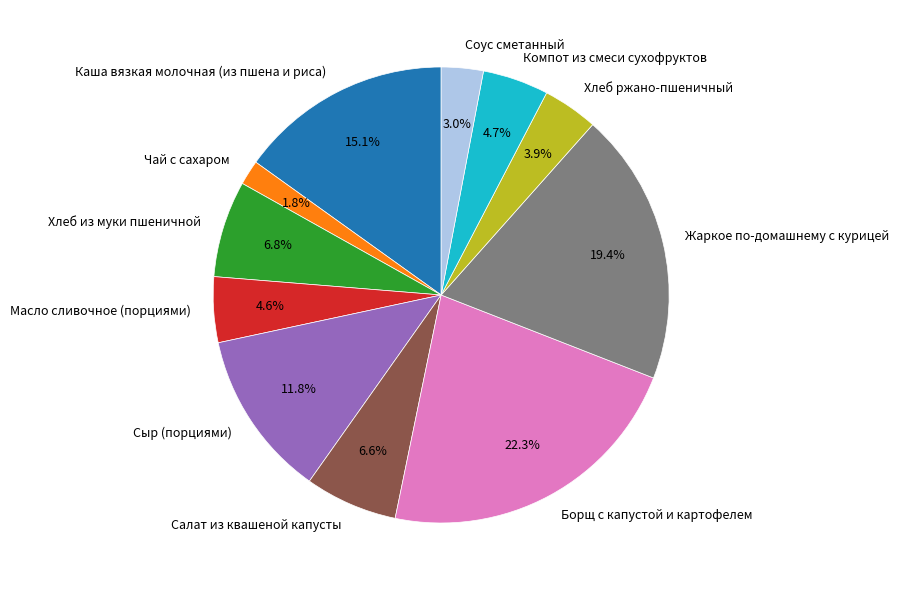

Which category has the smallest portion of the pie?

Чай с сахаром